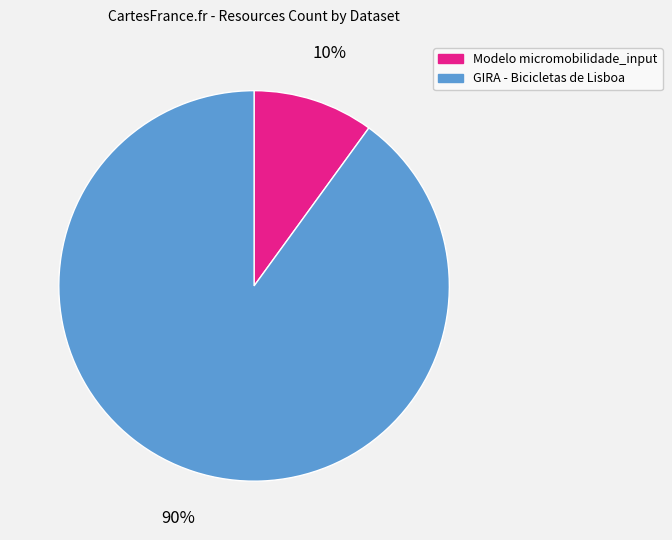

What percentage is the GIRA - Bicicletas de Lisboa slice, to the nearest percent?

90%